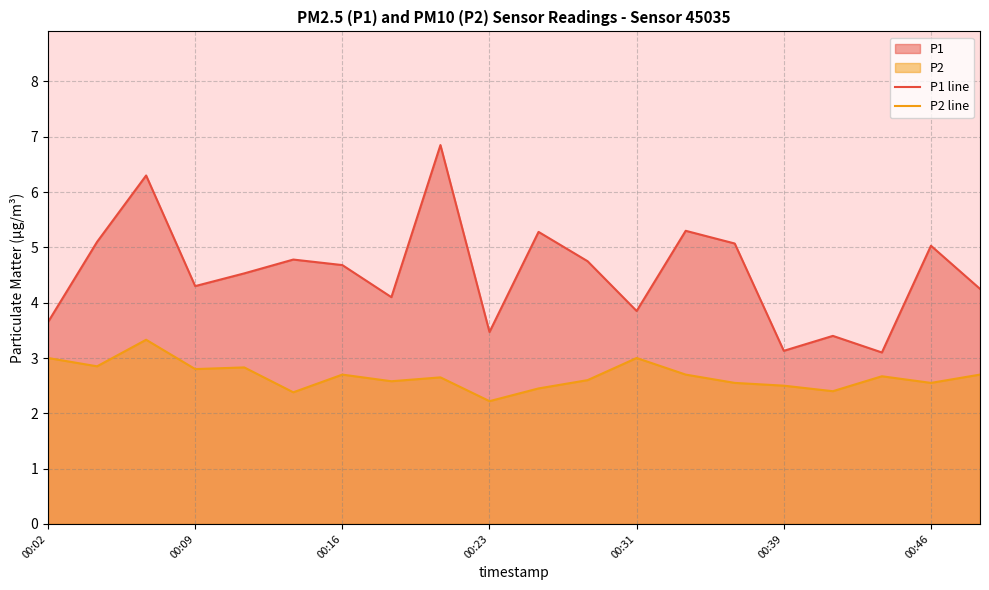

What is the average value of the P2 line series?

2.7